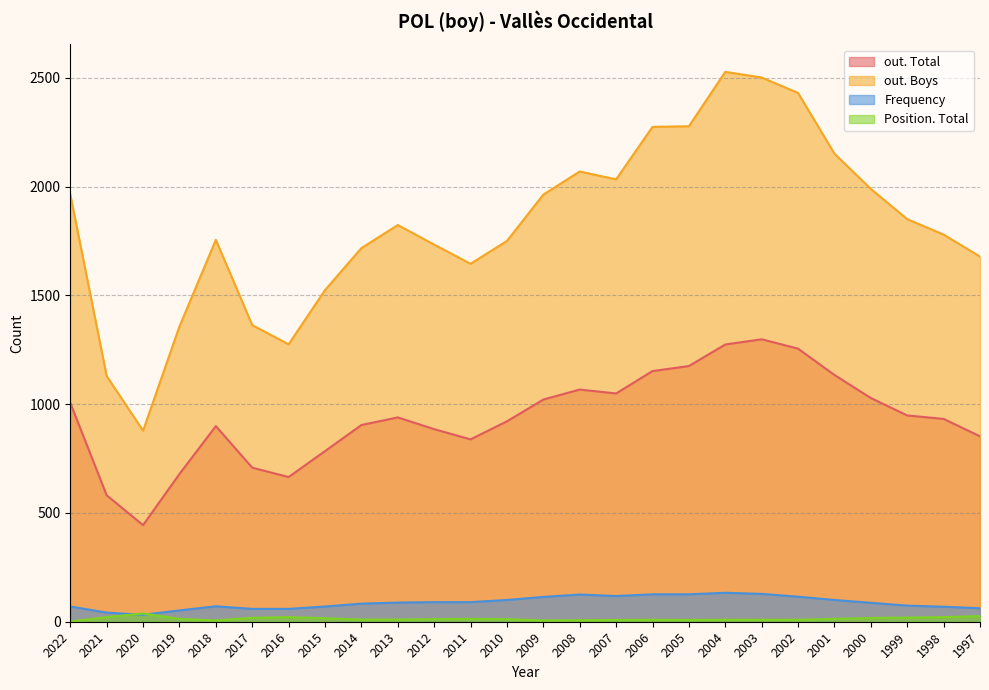

What is the spread (max minus min) of values at 2000?

1972